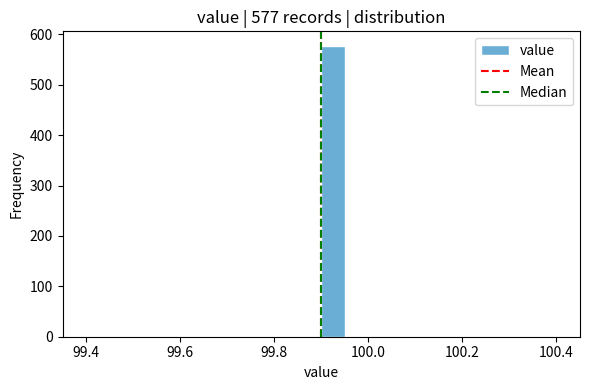

Around what value on the x-axis is the tallest bar? Give the approximate position of its centre, as read against the axis.

99.92